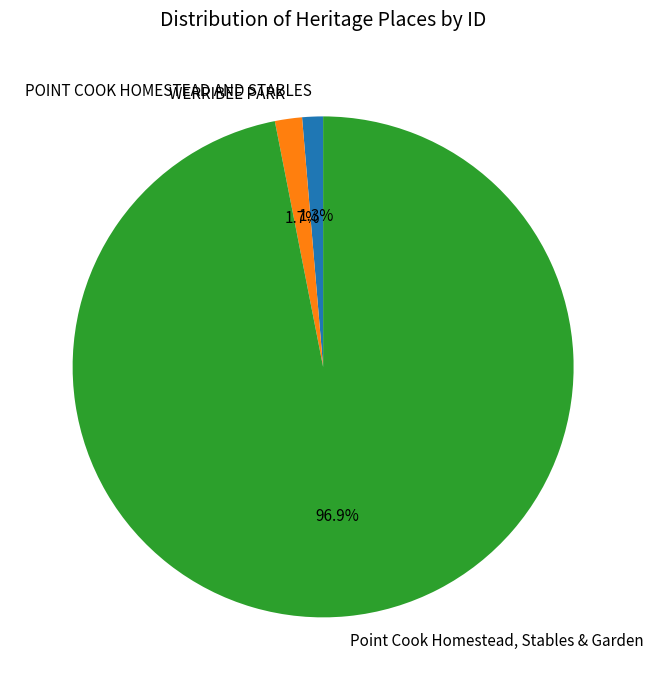

Combined, do WERRIBEE PARK and POINT COOK HOMESTEAD AND STABLES account for over 50%?

No